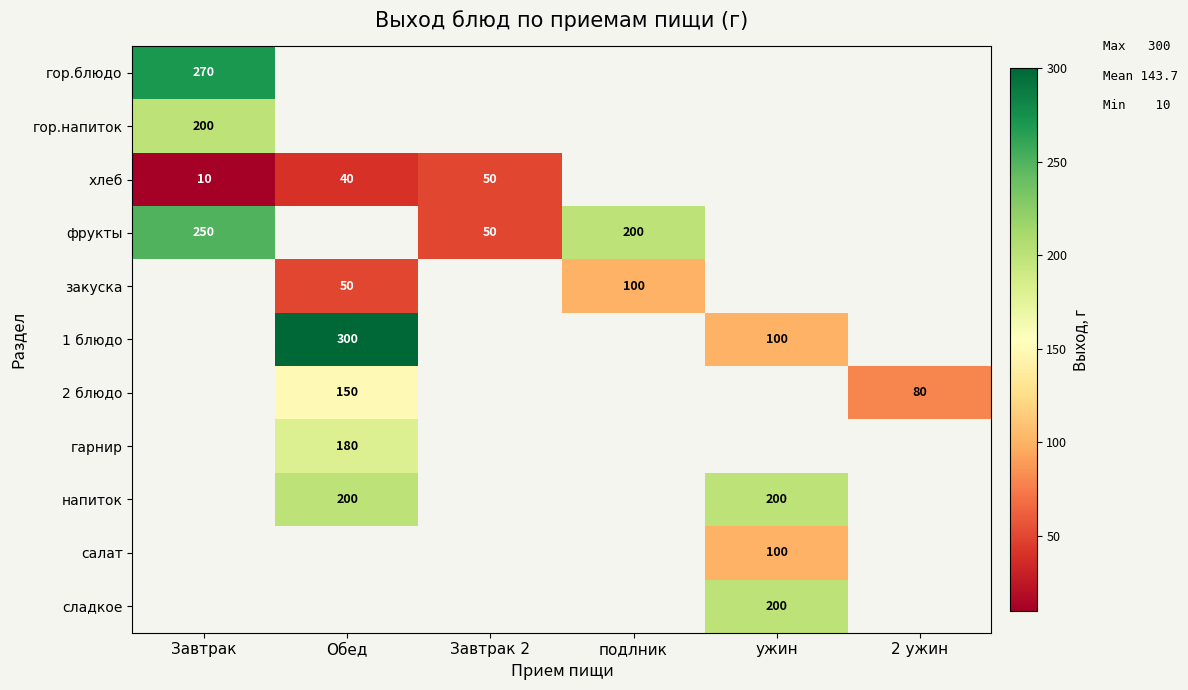

Is it true that напиток equals 200 at Обед?

True